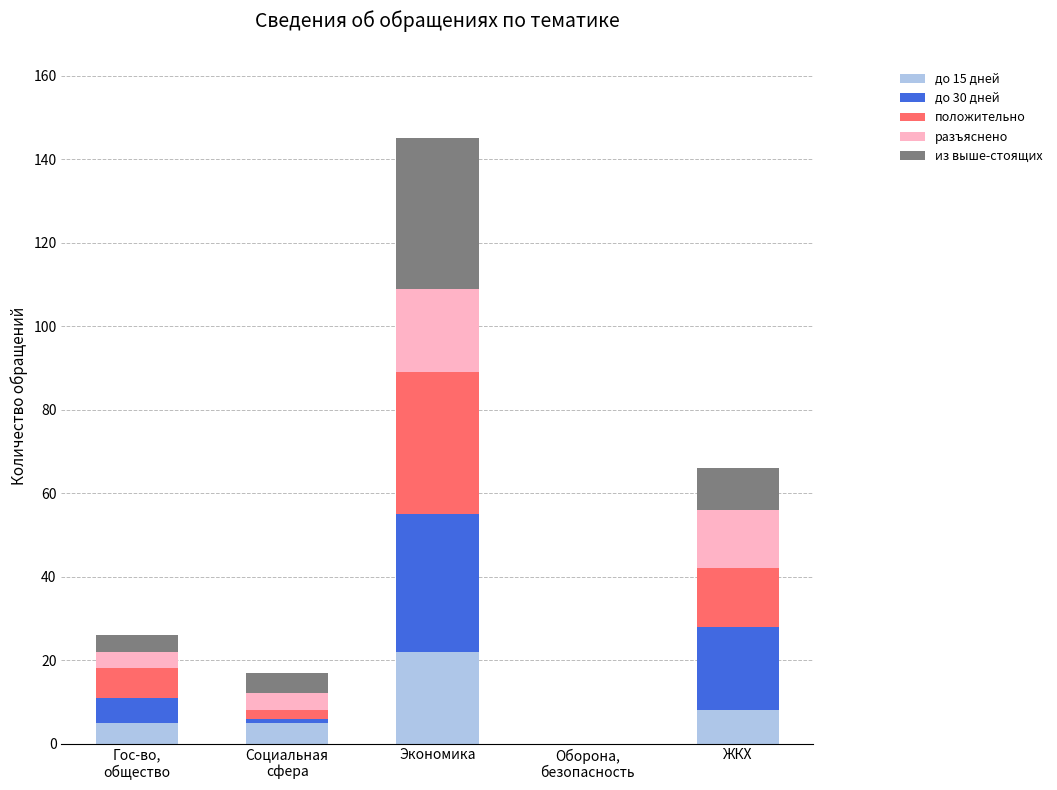

At which category is the sum across all series the highest?

Экономика